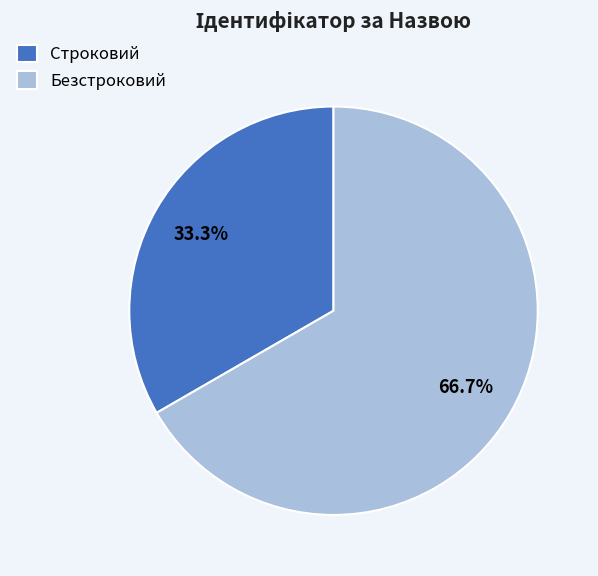

Is there a majority slice in this chart?

Yes